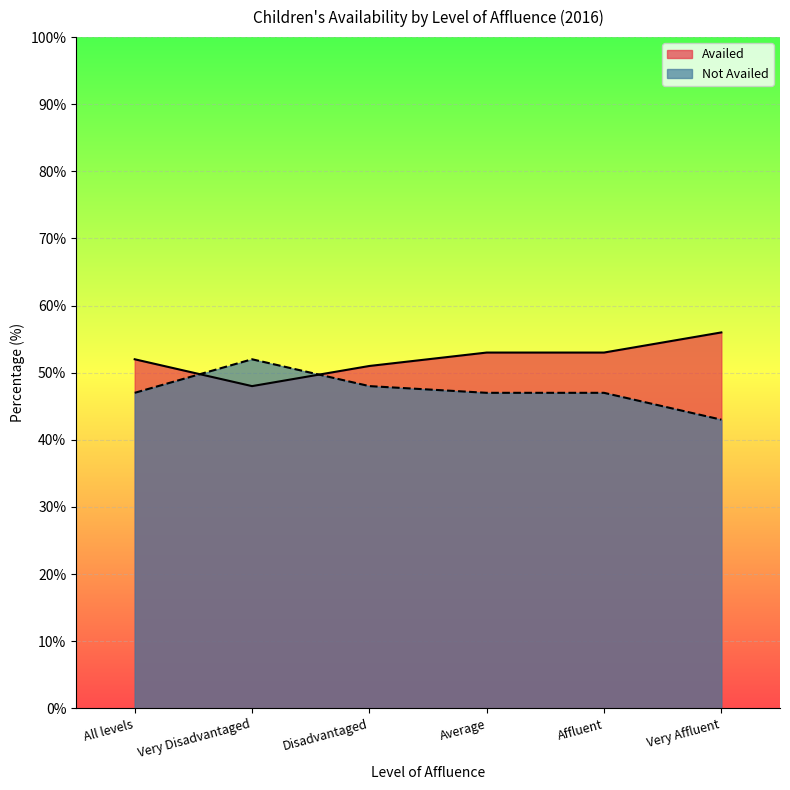

What is the value of the Availed point at the 6th from the left?

56